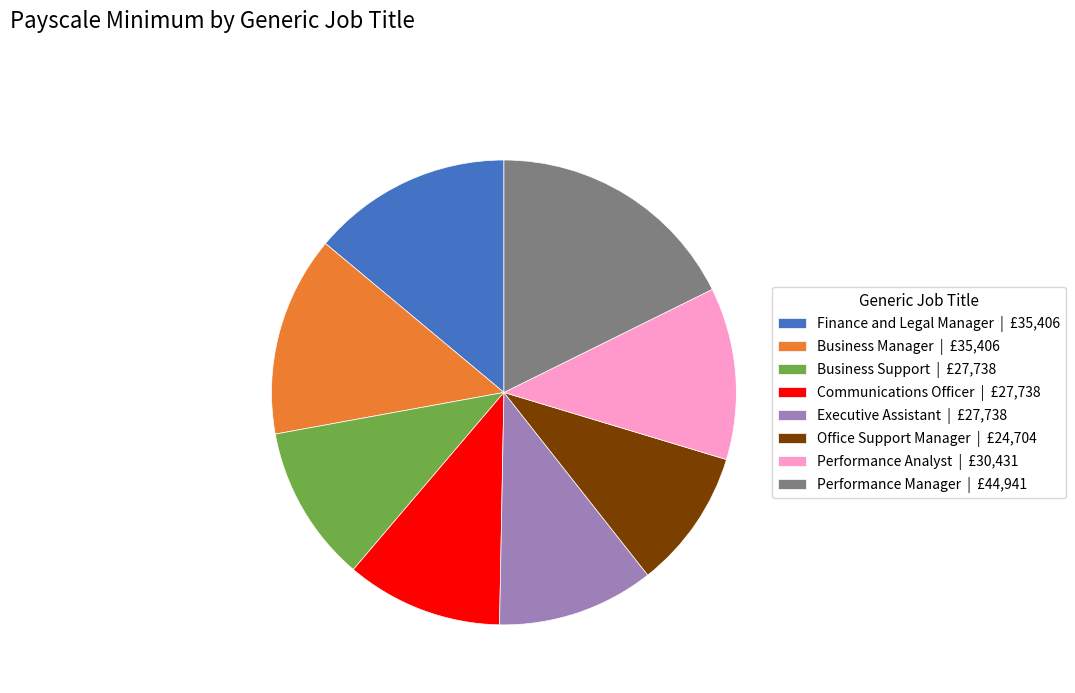

Is it true that Business Support is 17% of the pie?

False